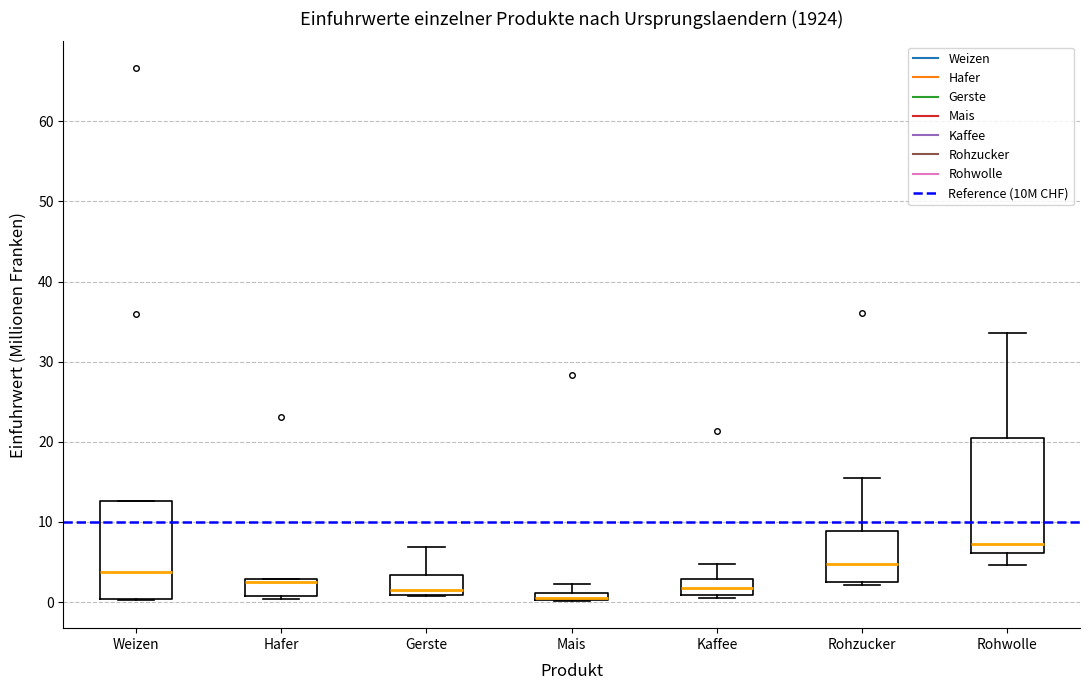

Where is the upper edge of the box for Rohzucker on the y-axis? The values are not printed on the chart, so give them approximately, as read against the axis.

9